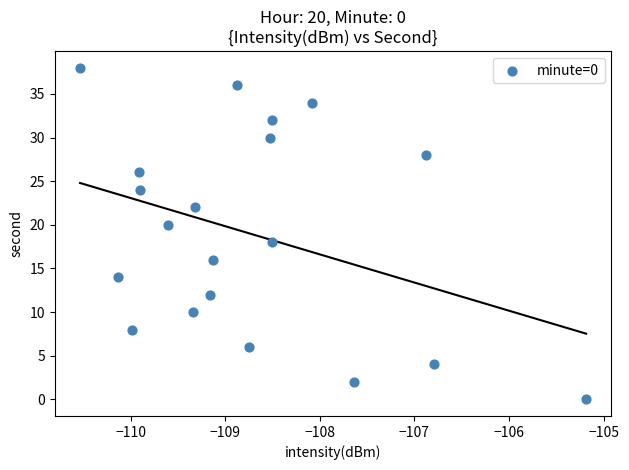

What is the range of Y values (max minus min)?

38